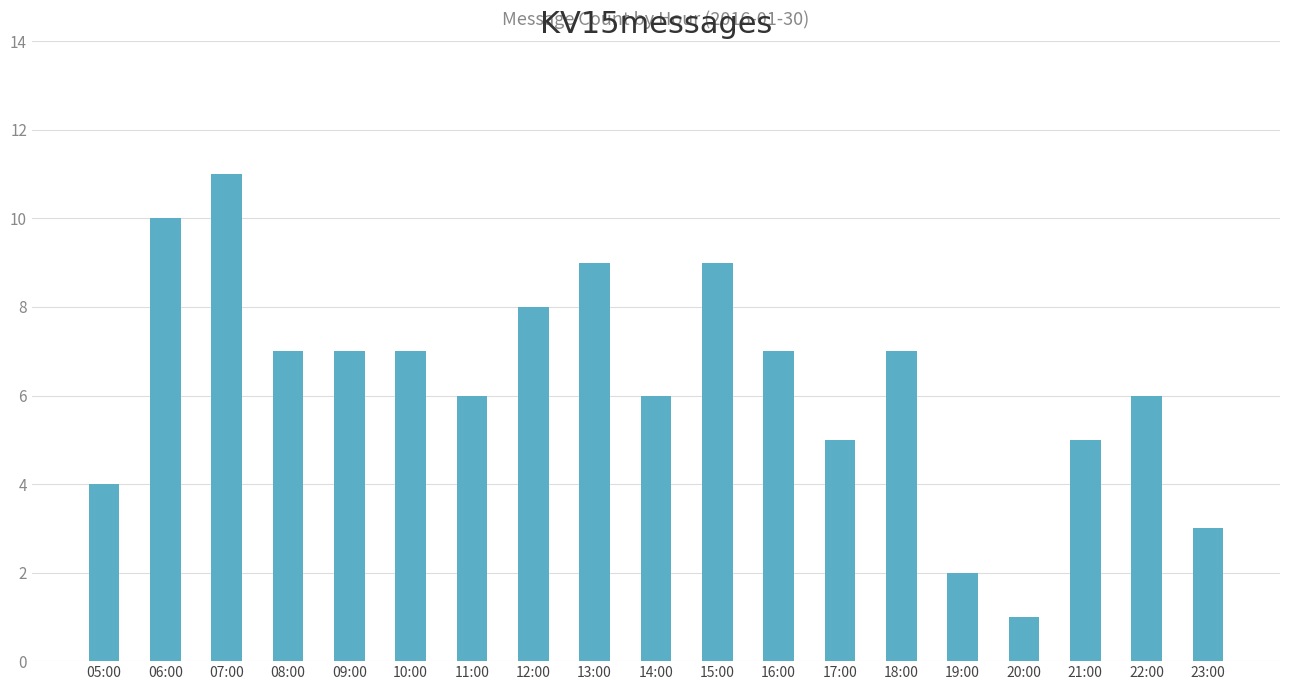

What is the ratio of the value at 16:00 to the value at 11:00?

1.2